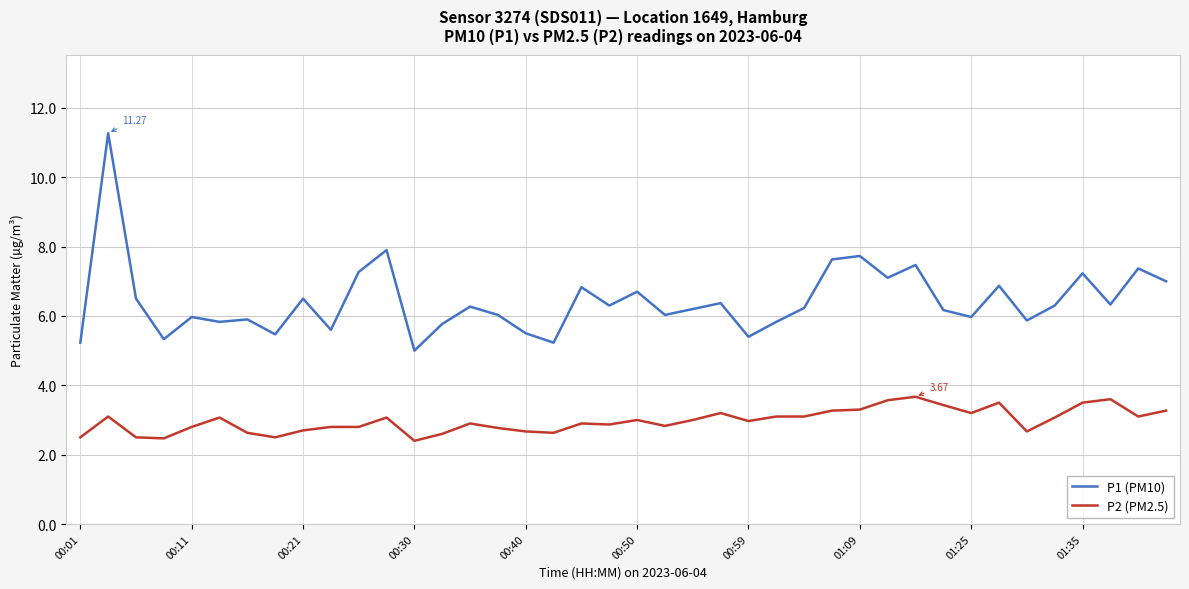

What is the average value of the P2 (PM2.5) series?

3.0